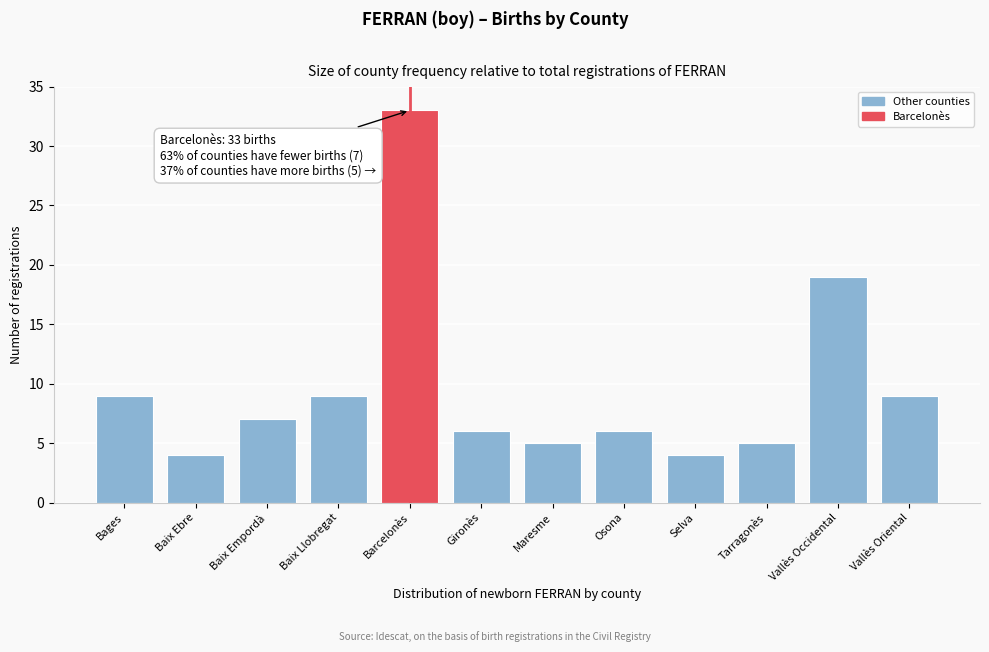

Reading right to left, extract all data points from this chart.

9	19	5	4	6	5	6	33	9	7	4	9